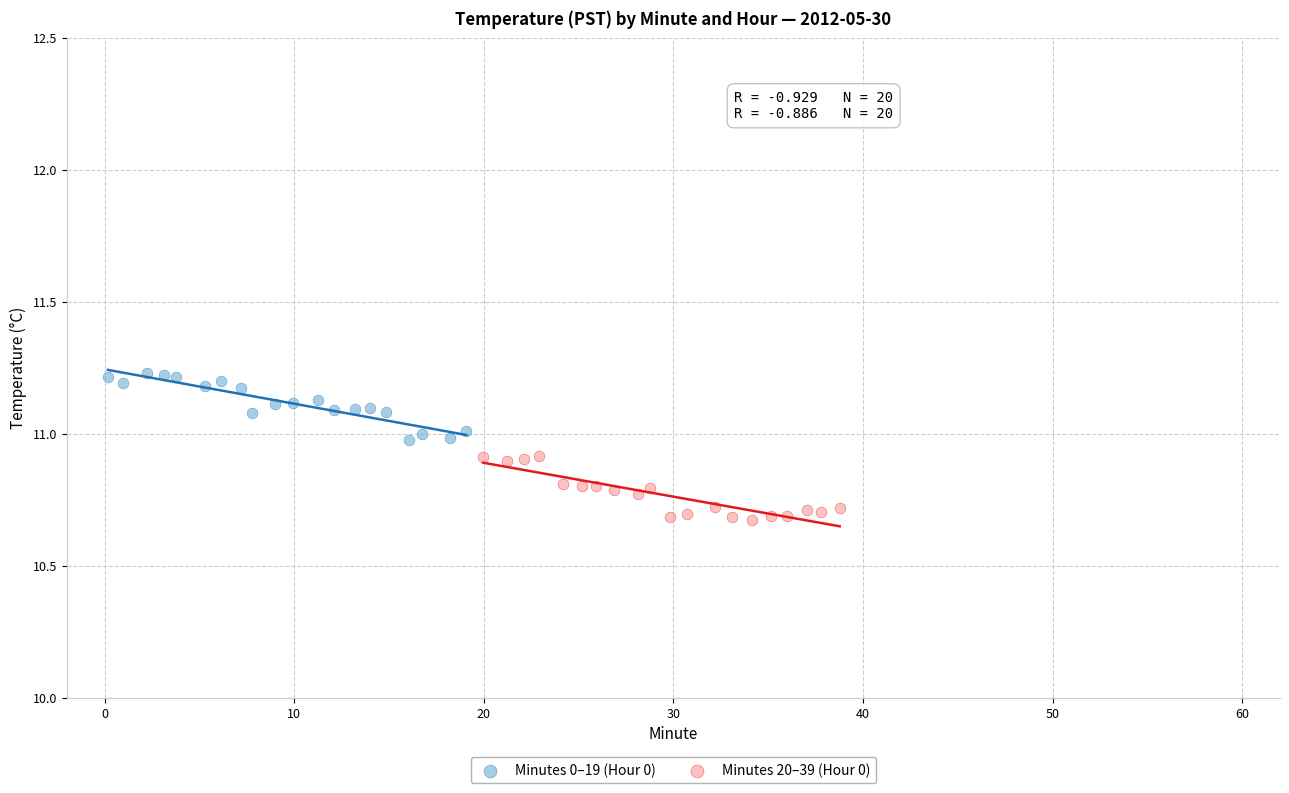

Which series contains the lowest Y value?

Minutes 20–39 (Hour 0)